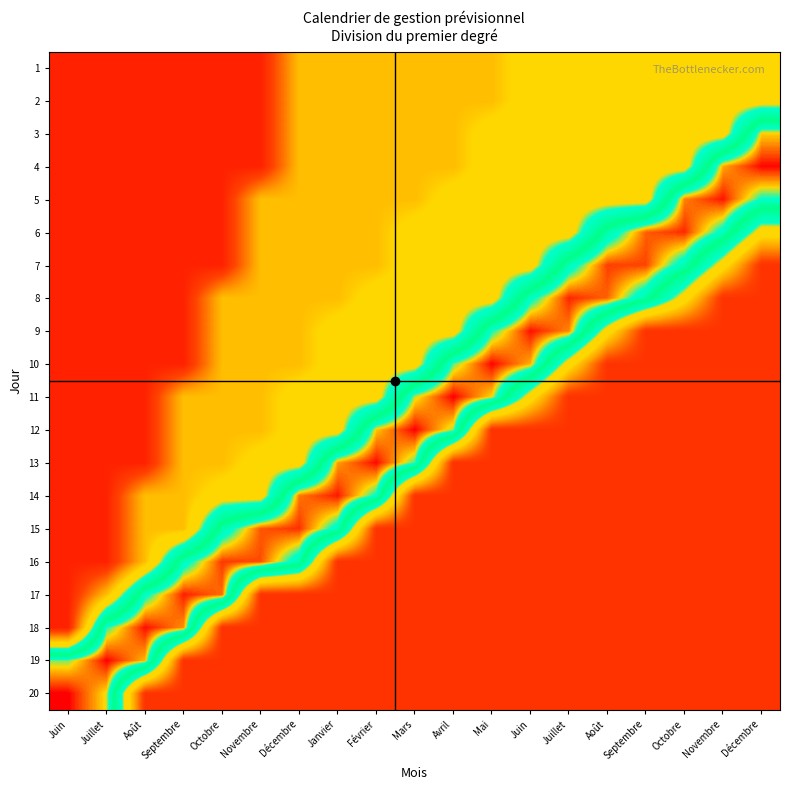

Which series has the largest total across all categories?

6